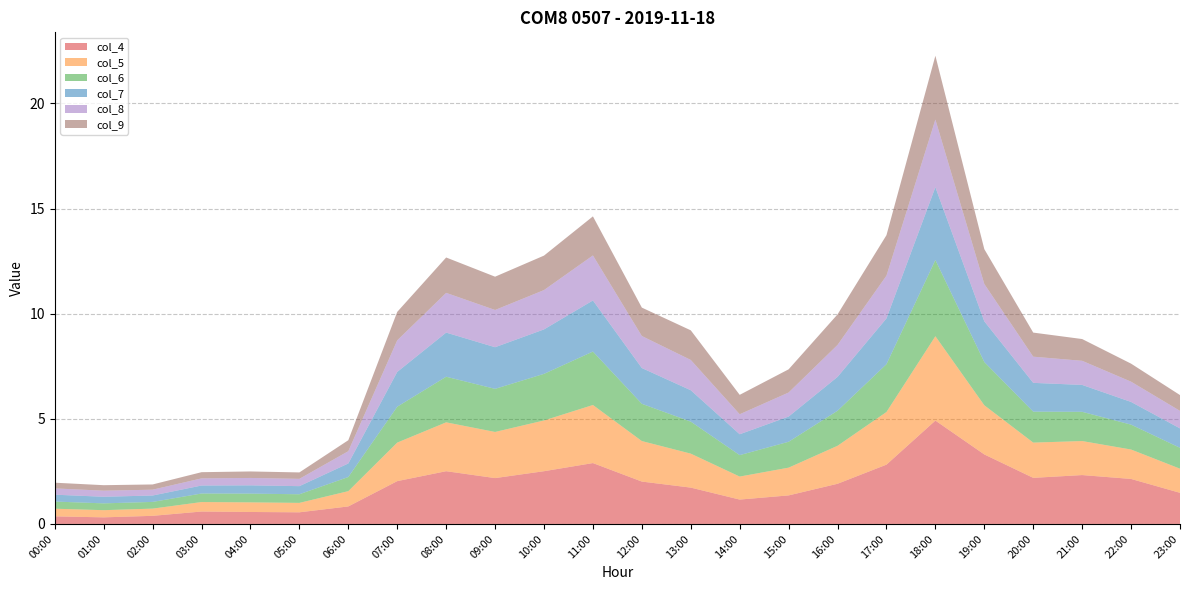

Reading right to left, extract all data points from this chart.

col_4: 23:00=1.5	22:00=2.1	21:00=2.3	20:00=2.2	19:00=3.3	18:00=4.9	17:00=2.8	16:00=1.9	15:00=1.4	14:00=1.2	13:00=1.7	12:00=2.0	11:00=2.9	10:00=2.5	09:00=2.2	08:00=2.5	07:00=2.0	06:00=0.8	05:00=0.6	04:00=0.6	03:00=0.6	02:00=0.4	01:00=0.3	00:00=0.4
col_5: 23:00=1.1	22:00=1.4	21:00=1.6	20:00=1.7	19:00=2.3	18:00=4.0	17:00=2.5	16:00=1.8	15:00=1.3	14:00=1.1	13:00=1.6	12:00=1.9	11:00=2.8	10:00=2.4	09:00=2.2	08:00=2.3	07:00=1.8	06:00=0.7	05:00=0.4	04:00=0.5	03:00=0.5	02:00=0.3	01:00=0.3	00:00=0.4
col_6: 23:00=1.0	22:00=1.2	21:00=1.4	20:00=1.5	19:00=2.1	18:00=3.6	17:00=2.3	16:00=1.7	15:00=1.2	14:00=1.0	13:00=1.5	12:00=1.8	11:00=2.5	10:00=2.2	09:00=2.1	08:00=2.2	07:00=1.7	06:00=0.7	05:00=0.4	04:00=0.4	03:00=0.4	02:00=0.3	01:00=0.3	00:00=0.3
col_7: 23:00=0.9	22:00=1.1	21:00=1.3	20:00=1.4	19:00=1.9	18:00=3.5	17:00=2.2	16:00=1.6	15:00=1.2	14:00=1.0	13:00=1.5	12:00=1.7	11:00=2.4	10:00=2.1	09:00=2.0	08:00=2.1	07:00=1.7	06:00=0.6	05:00=0.4	04:00=0.4	03:00=0.4	02:00=0.3	01:00=0.3	00:00=0.3
col_8: 23:00=0.8	22:00=1.0	21:00=1.1	20:00=1.2	19:00=1.8	18:00=3.2	17:00=2.0	16:00=1.5	15:00=1.1	14:00=1.0	13:00=1.4	12:00=1.5	11:00=2.1	10:00=1.9	09:00=1.8	08:00=1.9	07:00=1.5	06:00=0.6	05:00=0.3	04:00=0.4	03:00=0.3	02:00=0.3	01:00=0.3	00:00=0.3
col_9: 23:00=0.8	22:00=0.9	21:00=1.0	20:00=1.1	19:00=1.7	18:00=3.0	17:00=1.9	16:00=1.5	15:00=1.1	14:00=0.9	13:00=1.4	12:00=1.4	11:00=1.9	10:00=1.6	09:00=1.6	08:00=1.7	07:00=1.4	06:00=0.5	05:00=0.3	04:00=0.3	03:00=0.3	02:00=0.2	01:00=0.3	00:00=0.3